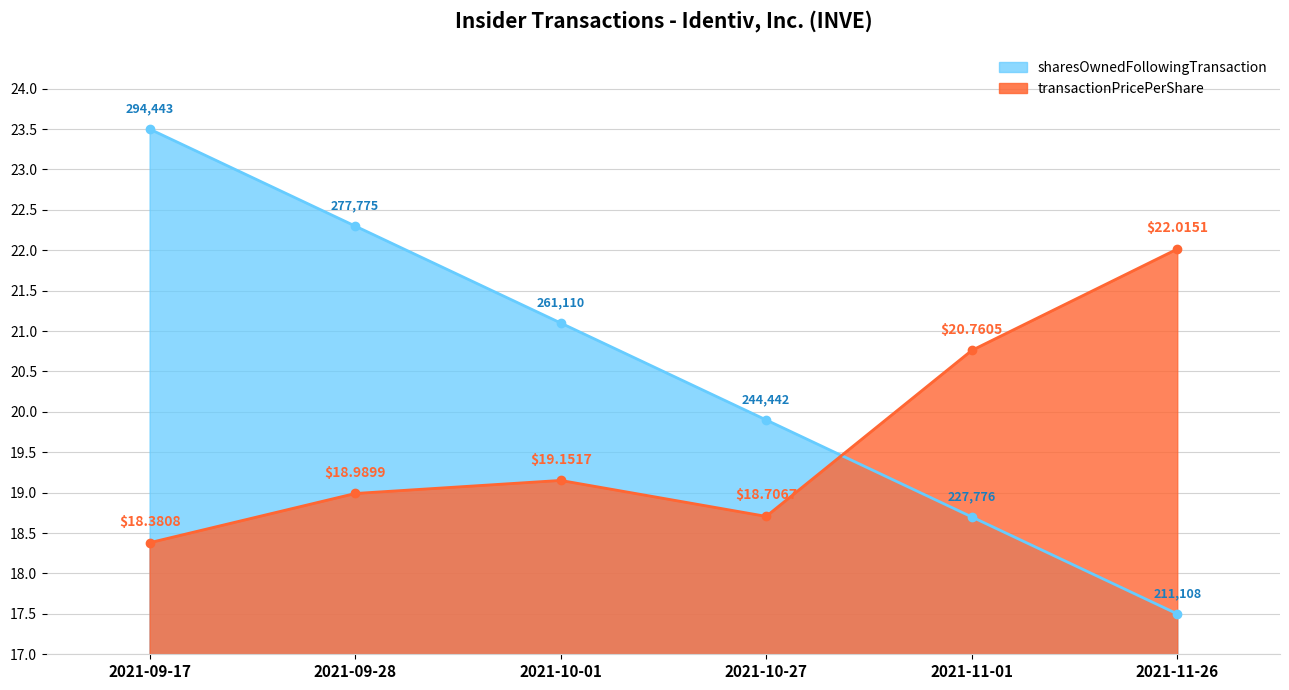

What is the sum of all transactionPricePerShare values?

118.0